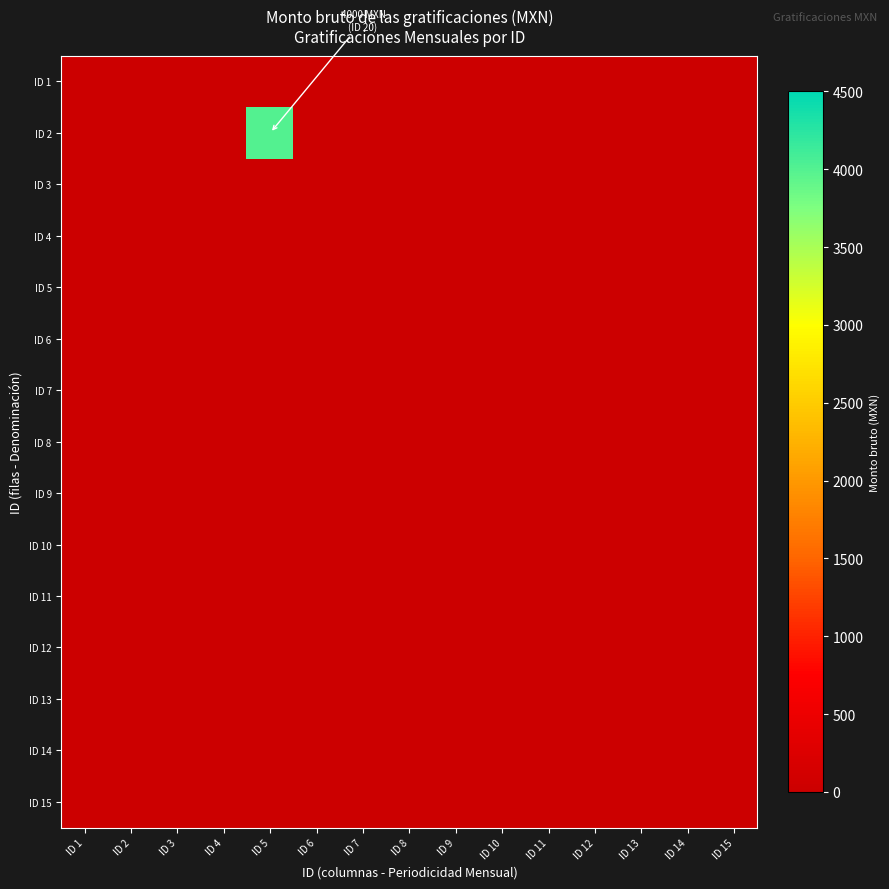

How many series are shown in this chart?

15